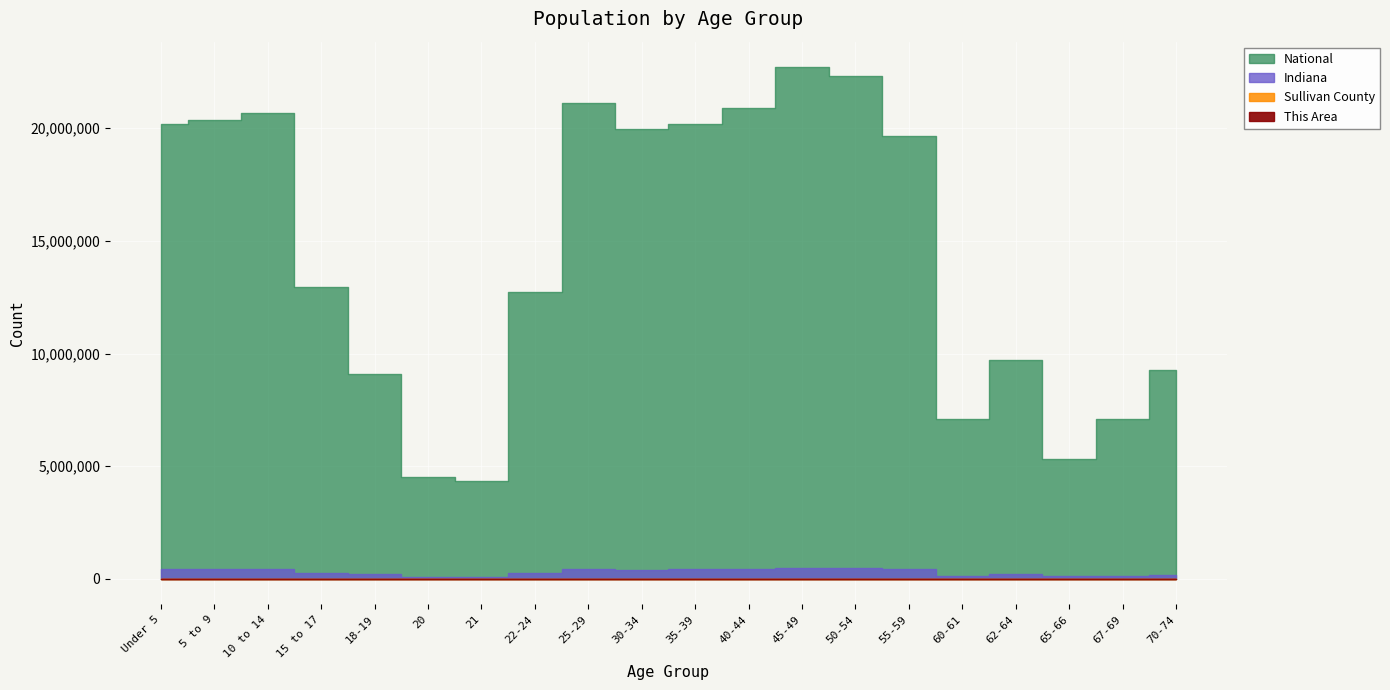

Reading right to left, transcribe all the data shown in this chart.

This Area: 70-74=83	67-69=65	65-66=48	62-64=79	60-61=69	55-59=146	50-54=134	45-49=155	40-44=133	35-39=143	30-34=118	25-29=112	22-24=67	21=26	20=19	18-19=62	15 to 17=83	10 to 14=128	5 to 9=136	Under 5=125
Sullivan County: 70-74=731	67-69=570	65-66=436	62-64=746	60-61=548	55-59=1451	50-54=1579	45-49=1677	40-44=1485	35-39=1450	30-34=1448	25-29=1425	22-24=784	21=260	20=261	18-19=585	15 to 17=881	10 to 14=1302	5 to 9=1252	Under 5=1155
Indiana: 70-74=193278	67-69=149347	65-66=109710	62-64=200606	60-61=150022	55-59=418515	50-54=472822	45-49=473946	40-44=423819	35-39=417011	30-34=407815	25-29=419530	22-24=258719	21=94313	20=98994	18-19=198284	15 to 17=277231	10 to 14=452171	5 to 9=444821	Under 5=434075
National: 70-74=9278166	67-69=7115361	65-66=5319902	62-64=9704197	60-61=7113727	55-59=19664805	50-54=22298125	45-49=22708591	40-44=20890964	35-39=20179642	30-34=19962099	25-29=21101849	22-24=12712576	21=4354294	20=4519129	18-19=9086089	15 to 17=12954254	10 to 14=20677194	5 to 9=20348657	Under 5=20201362